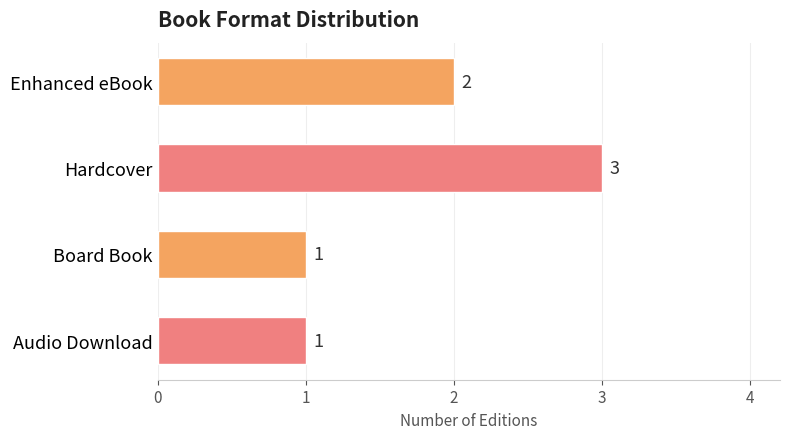

Are the bars grouped side by side (vs. stacked)?

No